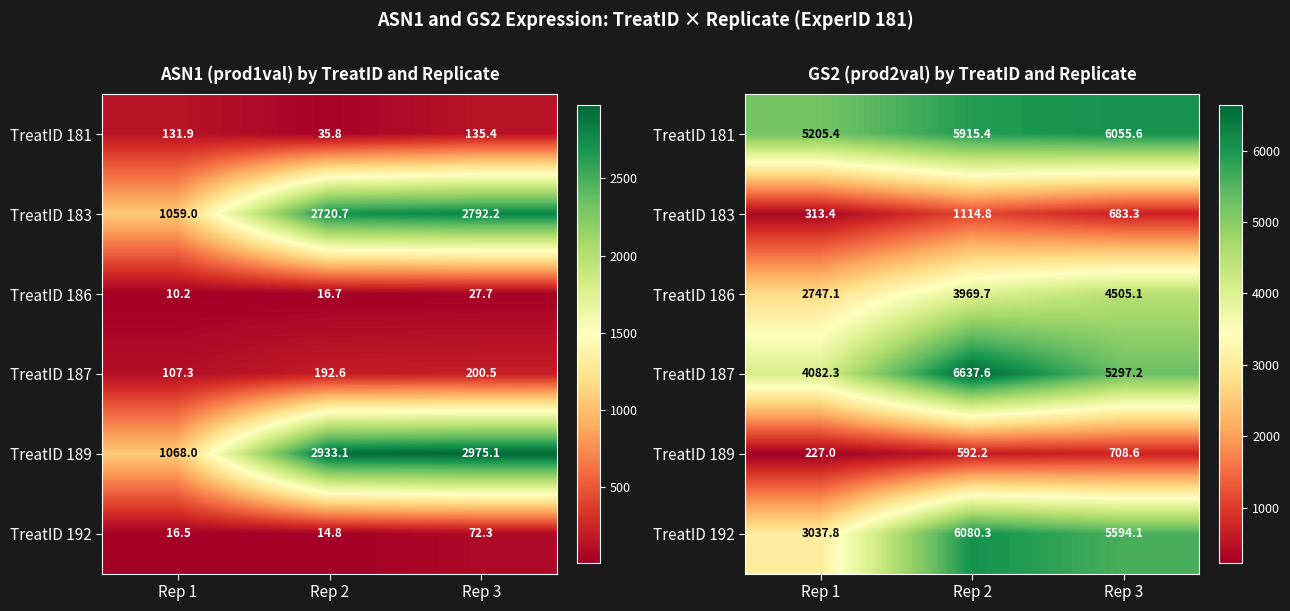

Read the TreatID 186 value at Rep 3.

4505.1